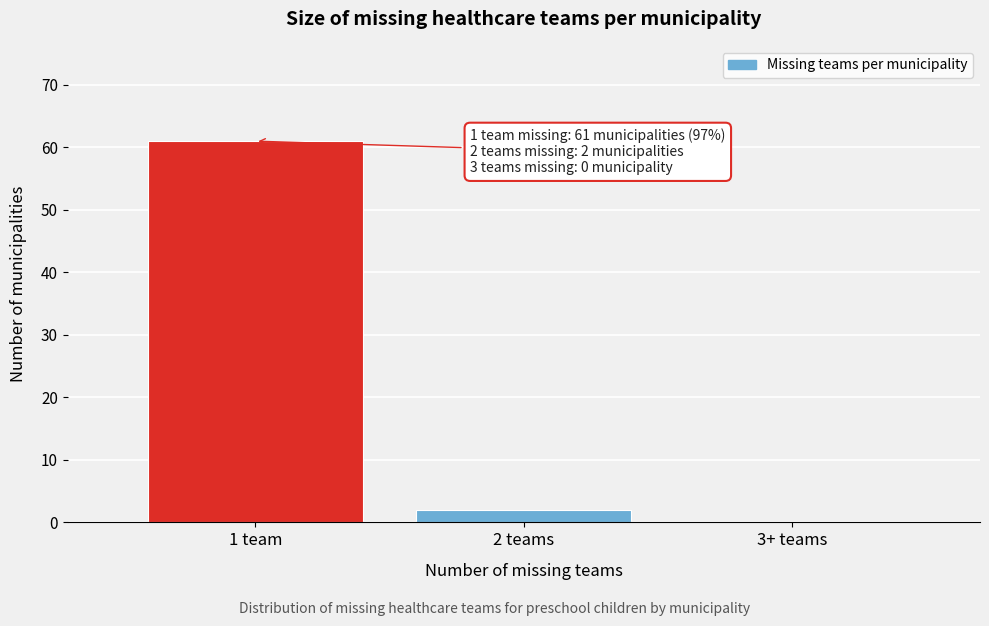

Reading right to left, extract all data points from this chart.

3+ teams=0	2 teams=2	1 team=61